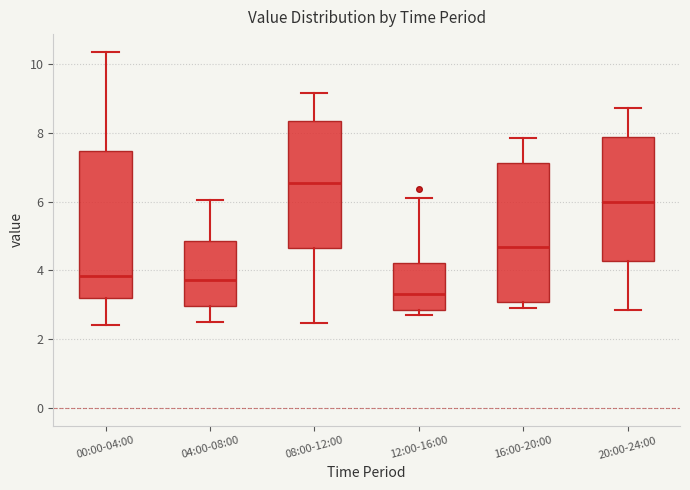

Where is the lower edge of the box for 08:00-12:00 on the y-axis? The values are not printed on the chart, so give them approximately, as read against the axis.

4.6